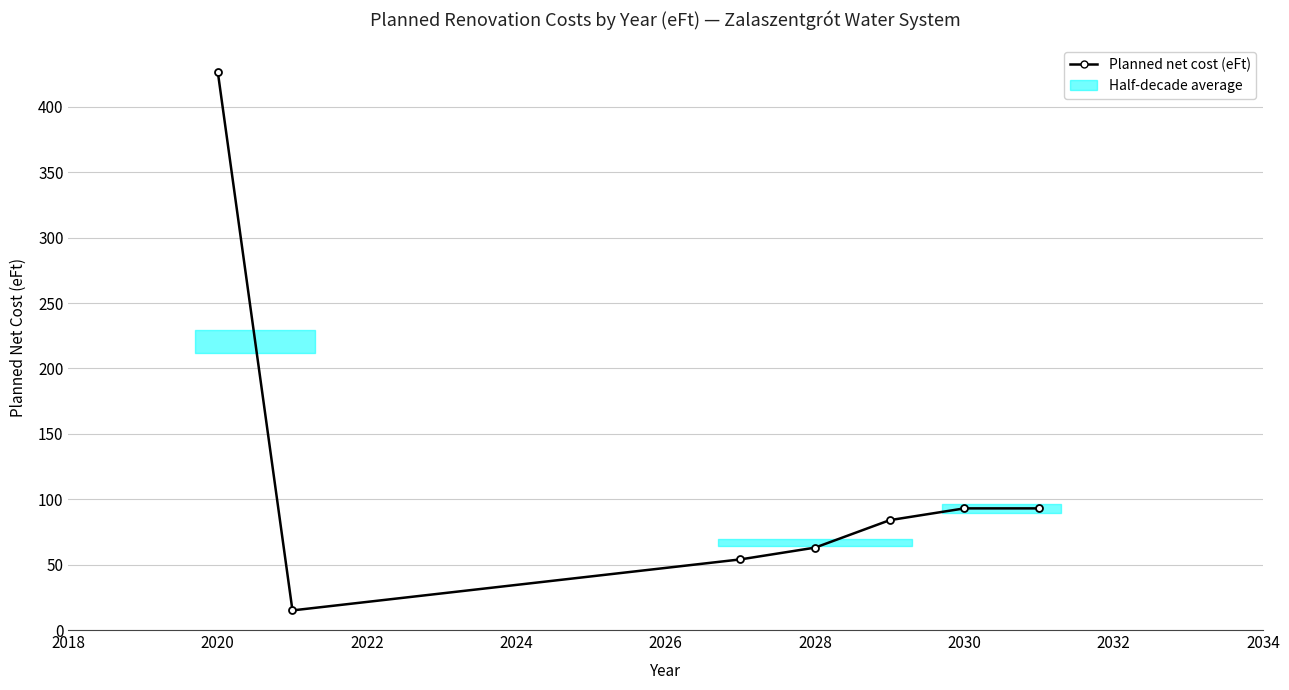

What is the greatest value displayed?

426.6